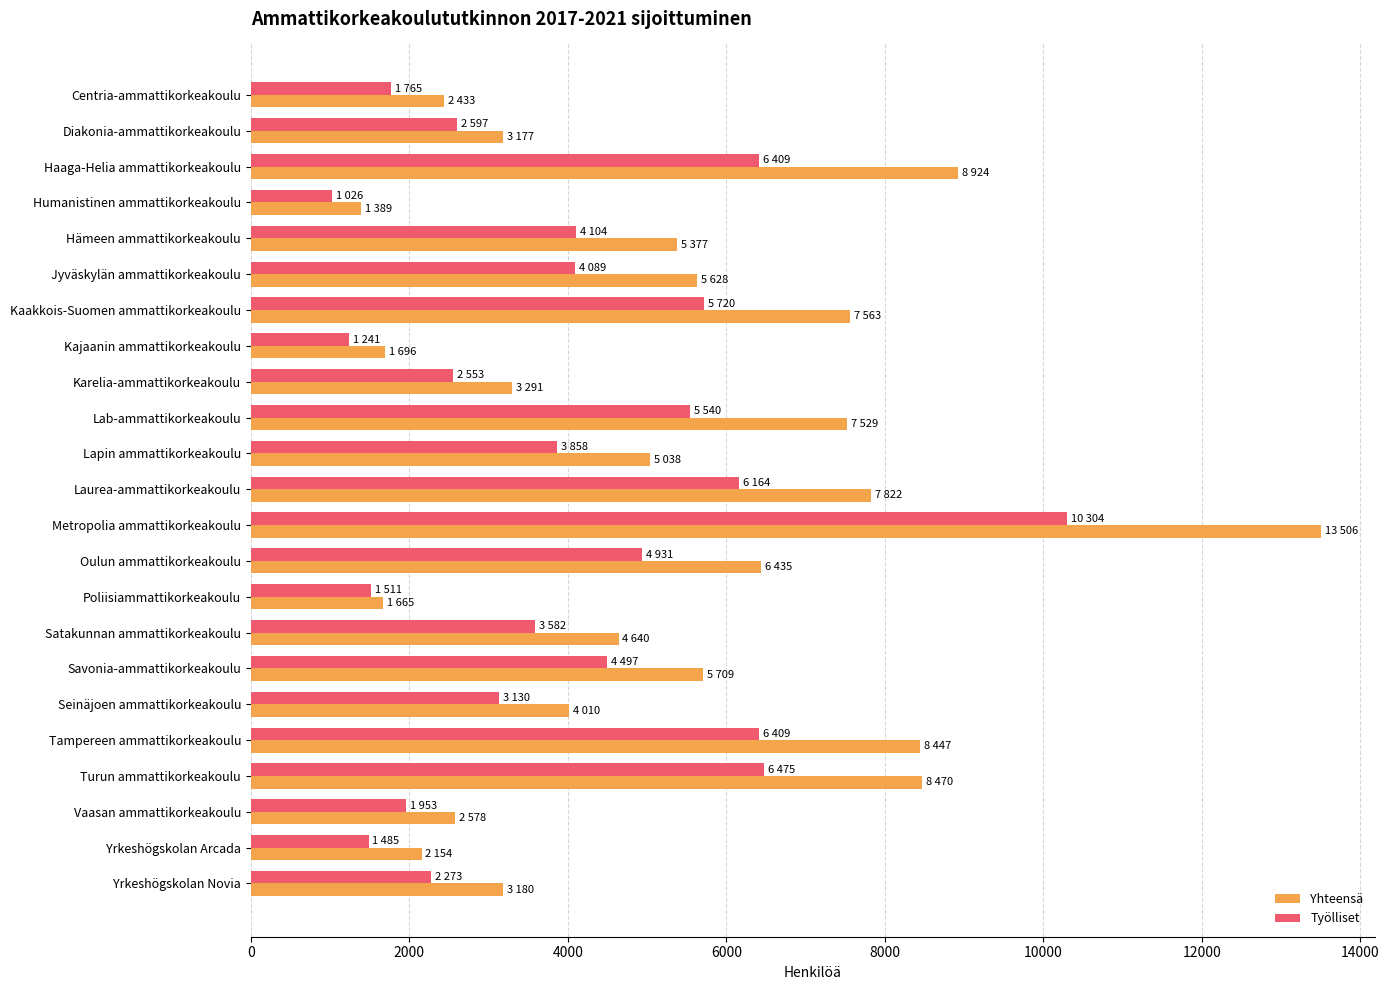

True or false: Työlliset has a value of 6475 at Turun ammattikorkeakoulu.

True